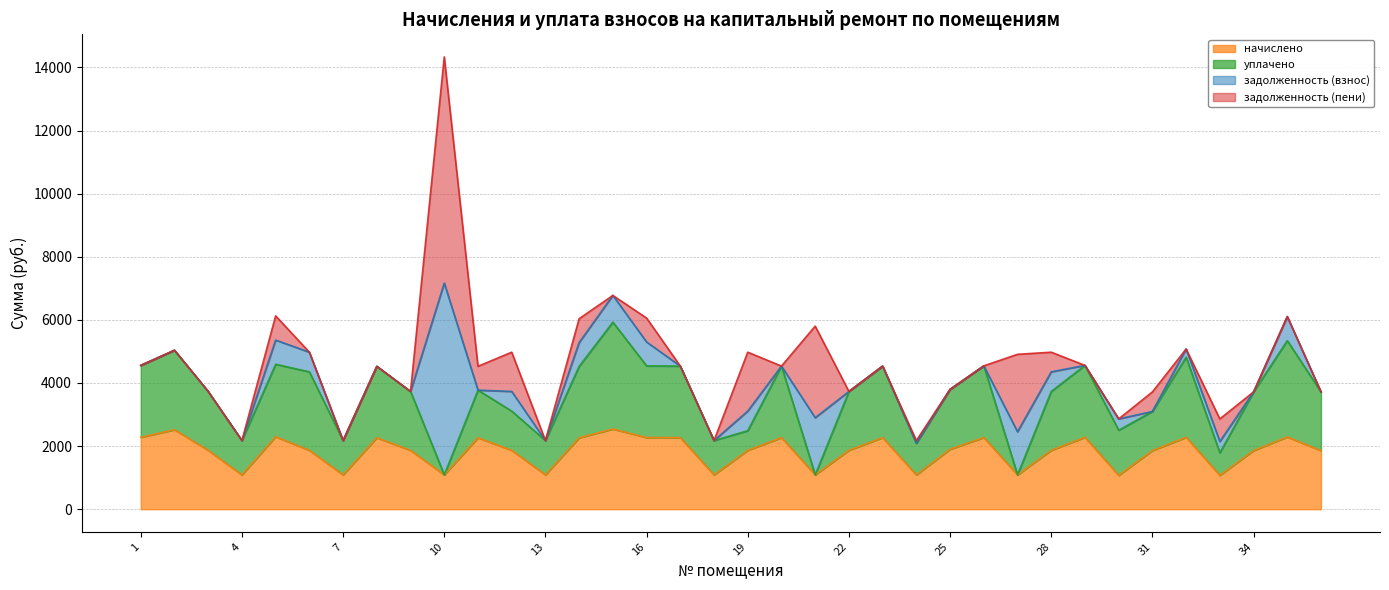

Which series has the widest spread of values?

задолженность (пени)